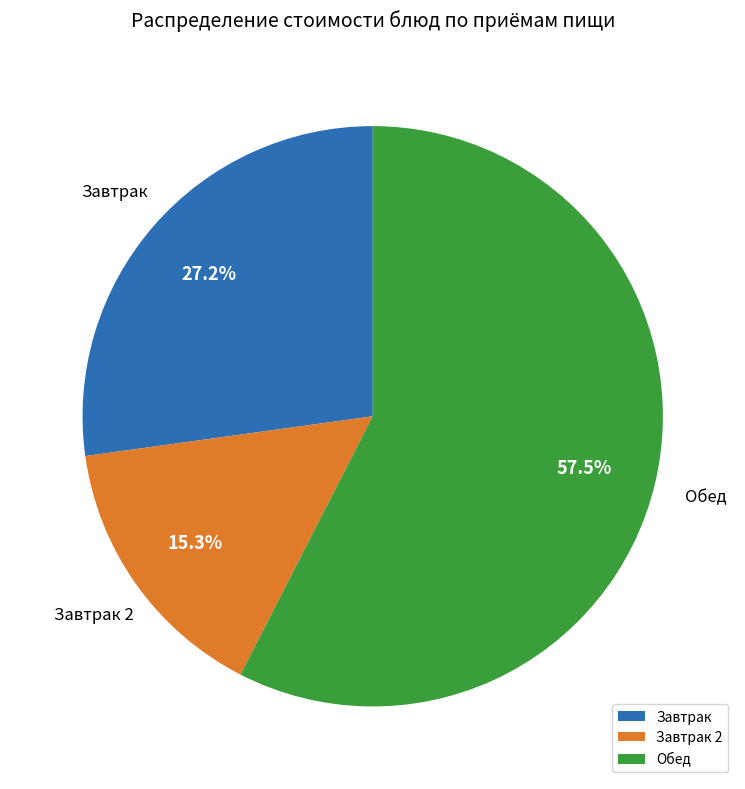

Rank the categories by value from highest to lowest.

Обед, Завтрак, Завтрак 2